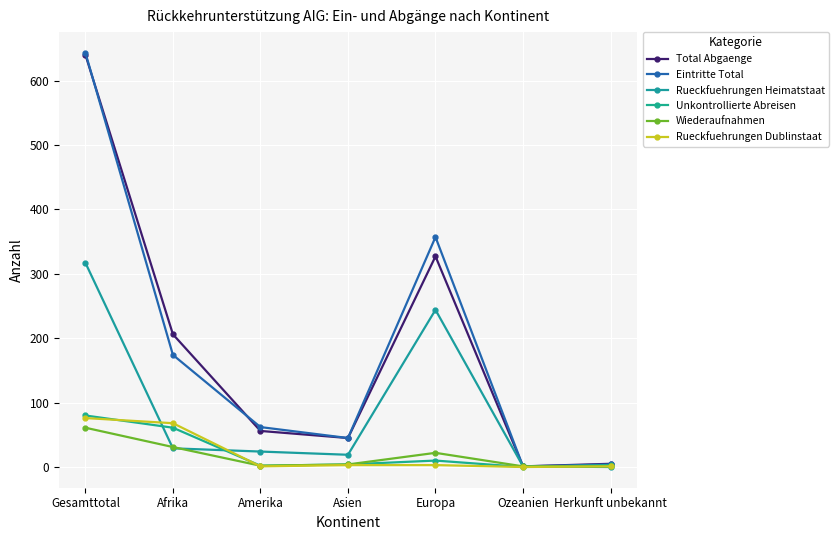

Which series has the largest total across all categories?

Eintritte Total